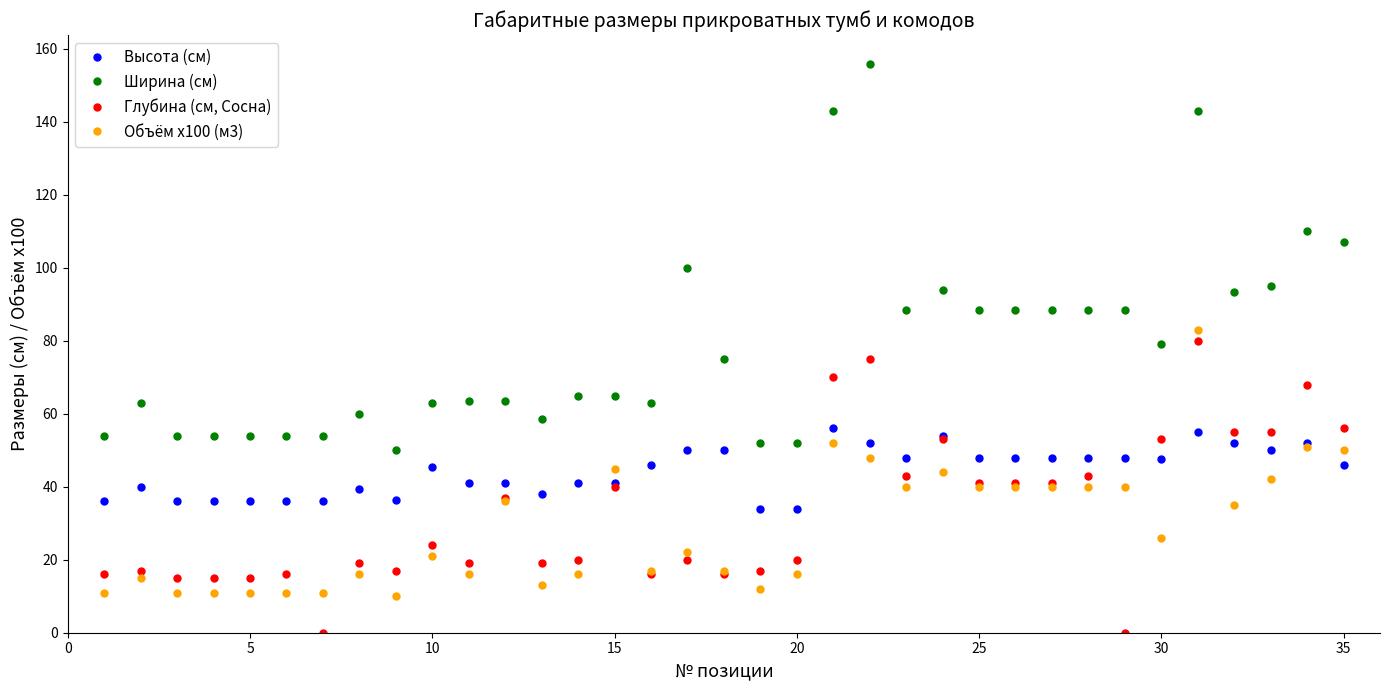

What is the maximum value for Высота (см)?

56.0